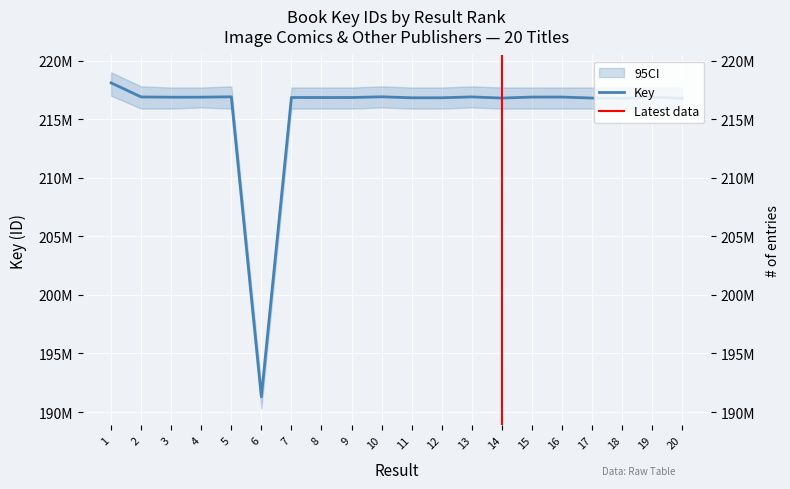

Where does the data first go above 216876406?

1